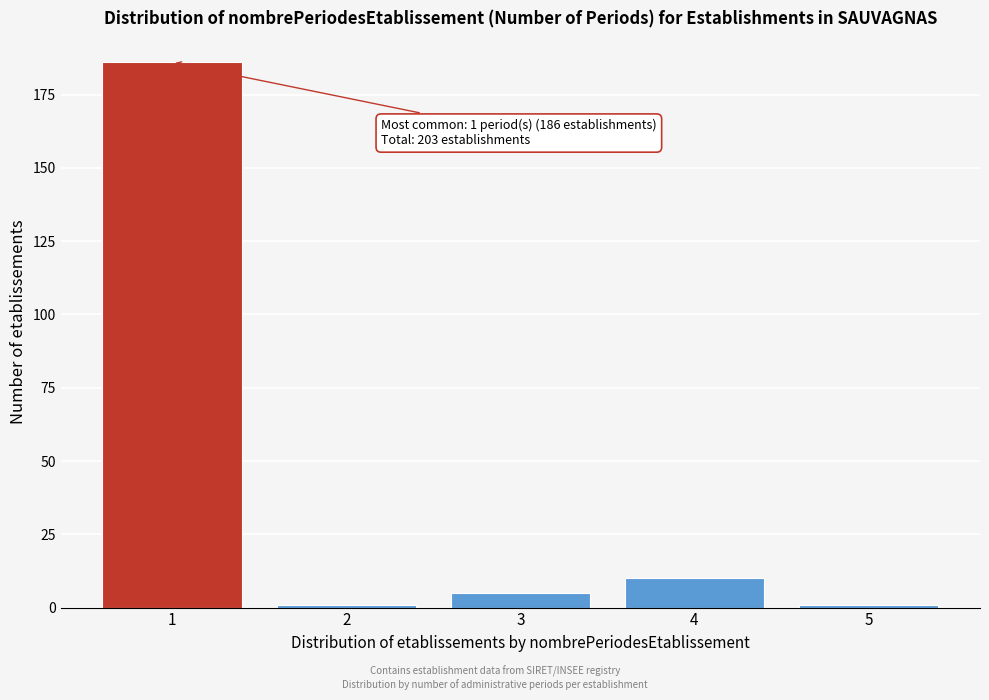

Reading left to right, extract all data points from this chart.

1=186	2=1	3=5	4=10	5=1